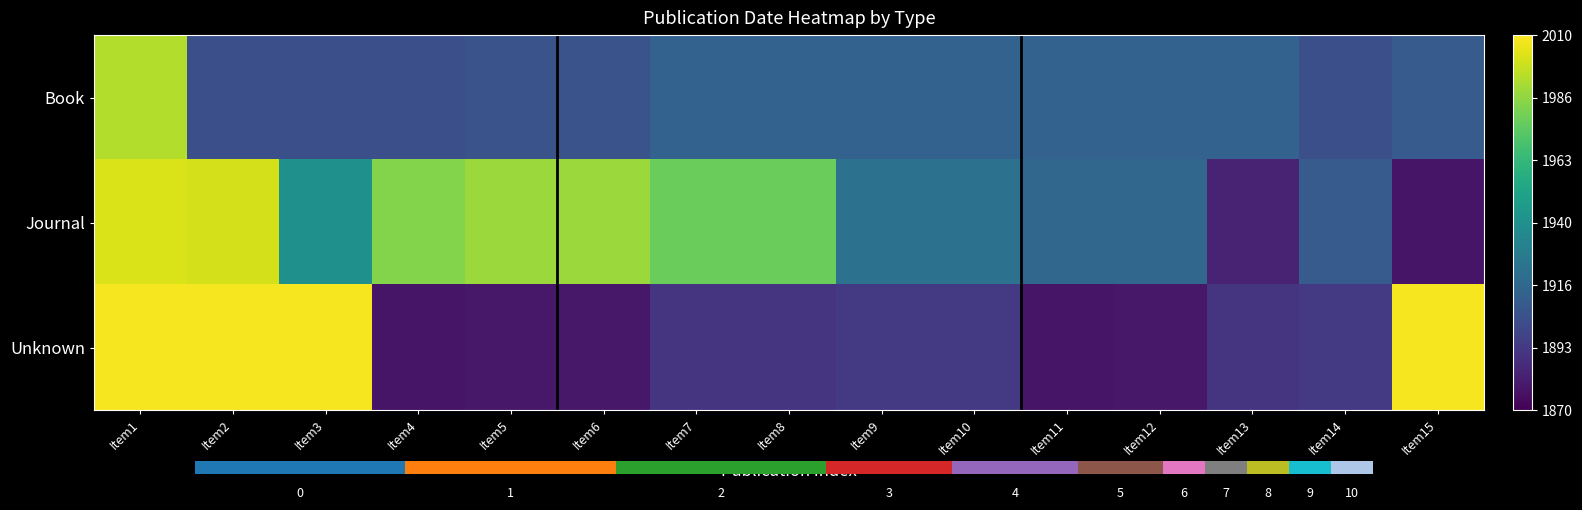

What is the spread (max minus min) of values at Item10?

28